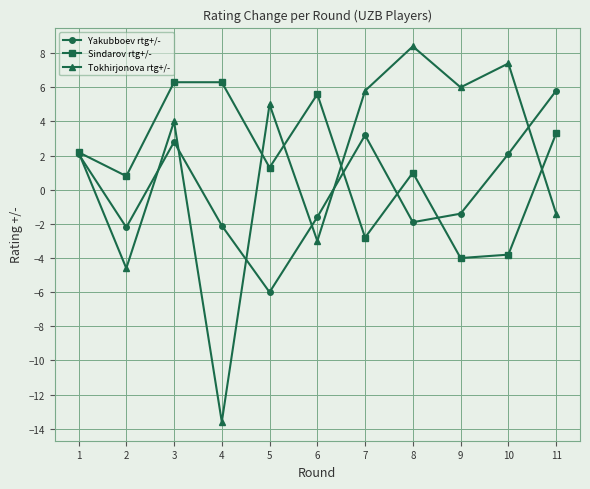

True or false: Yakubboev rtg+/- and Sindarov rtg+/- cross at least once.

True